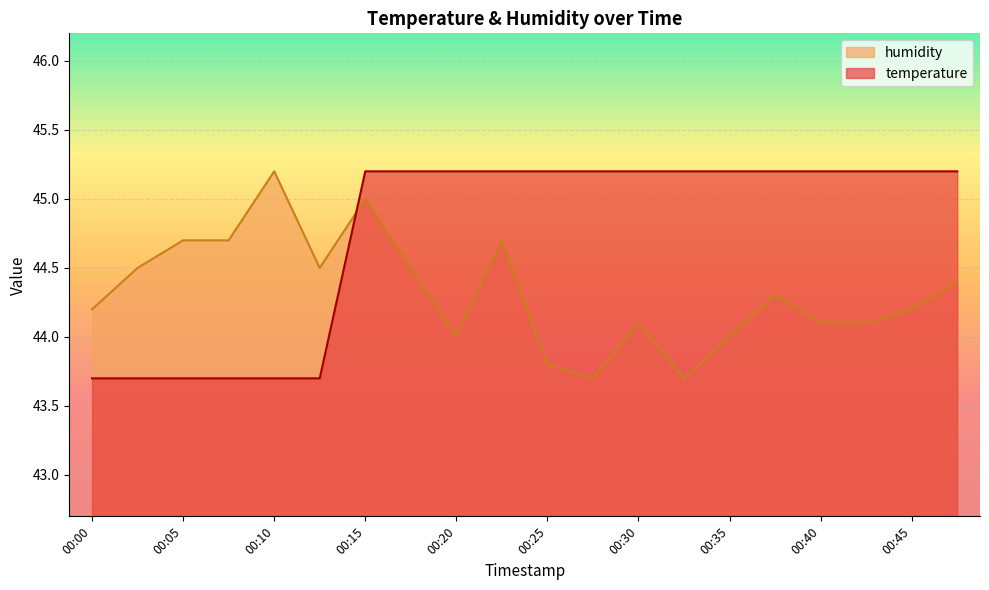

Which category has the lowest value across all series?

00:00